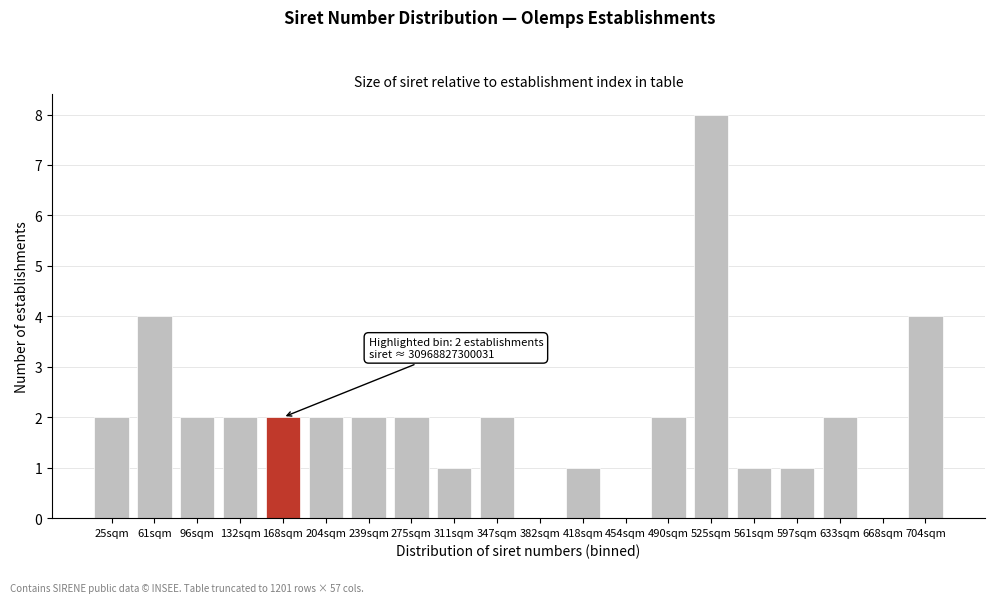

Reading left to right, what are all the values shown in this chart?

25sqm=2	61sqm=4	96sqm=2	132sqm=2	168sqm=2	204sqm=2	239sqm=2	275sqm=2	311sqm=1	347sqm=2	382sqm=0	418sqm=1	454sqm=0	490sqm=2	525sqm=8	561sqm=1	597sqm=1	633sqm=2	668sqm=0	704sqm=4